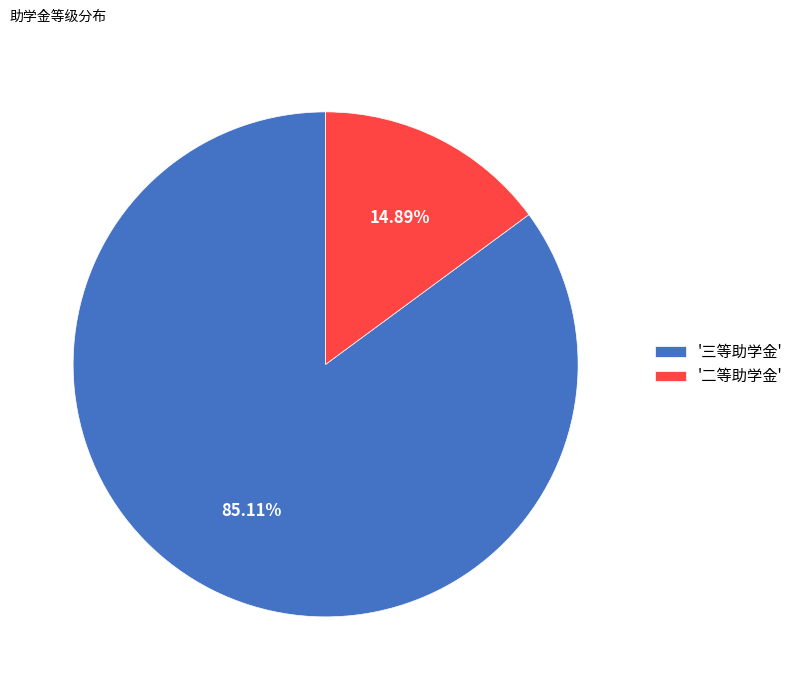

Combined, do '三等助学金' and '二等助学金' account for over 50%?

Yes